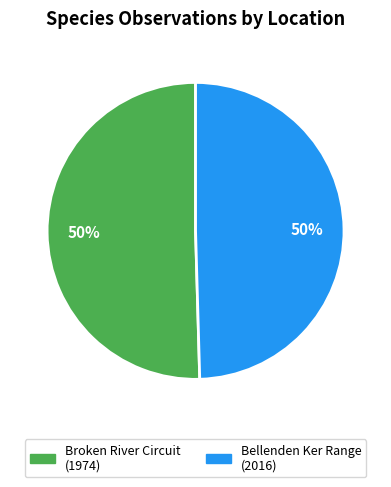

To the nearest percent, what percentage of the pie is Bellenden Ker Range (2016)?

50%